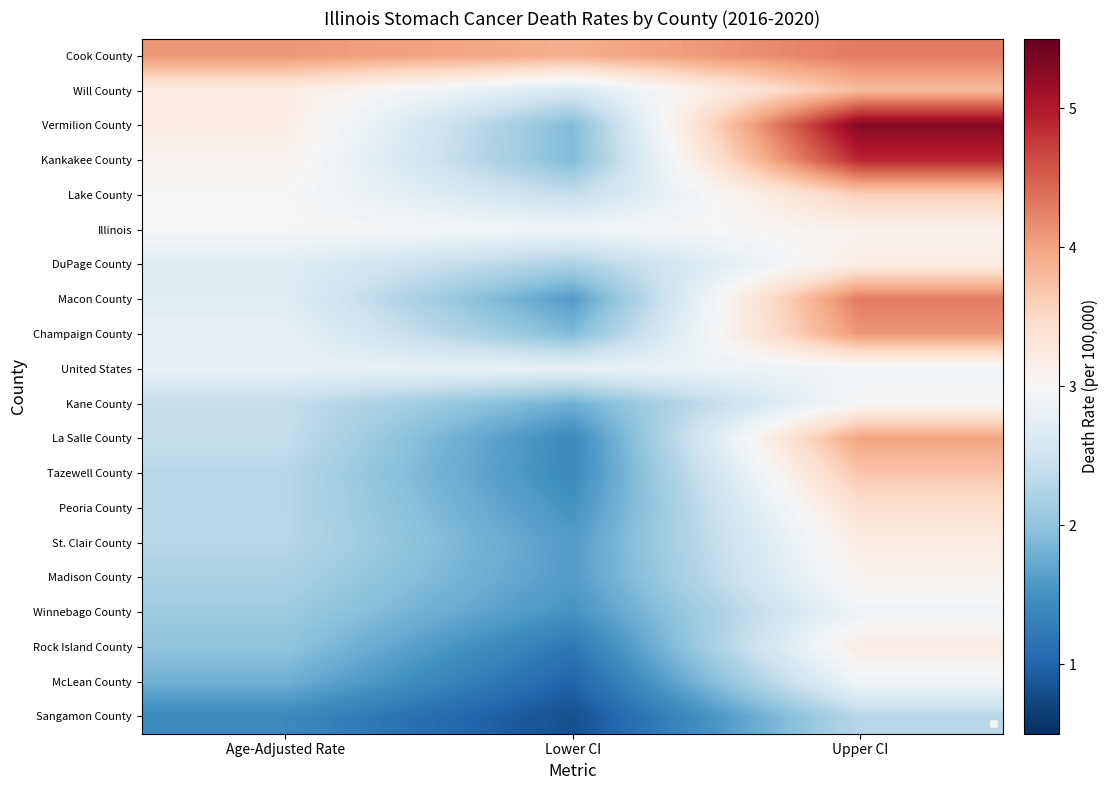

What is the average value of the Kane County series?

2.4